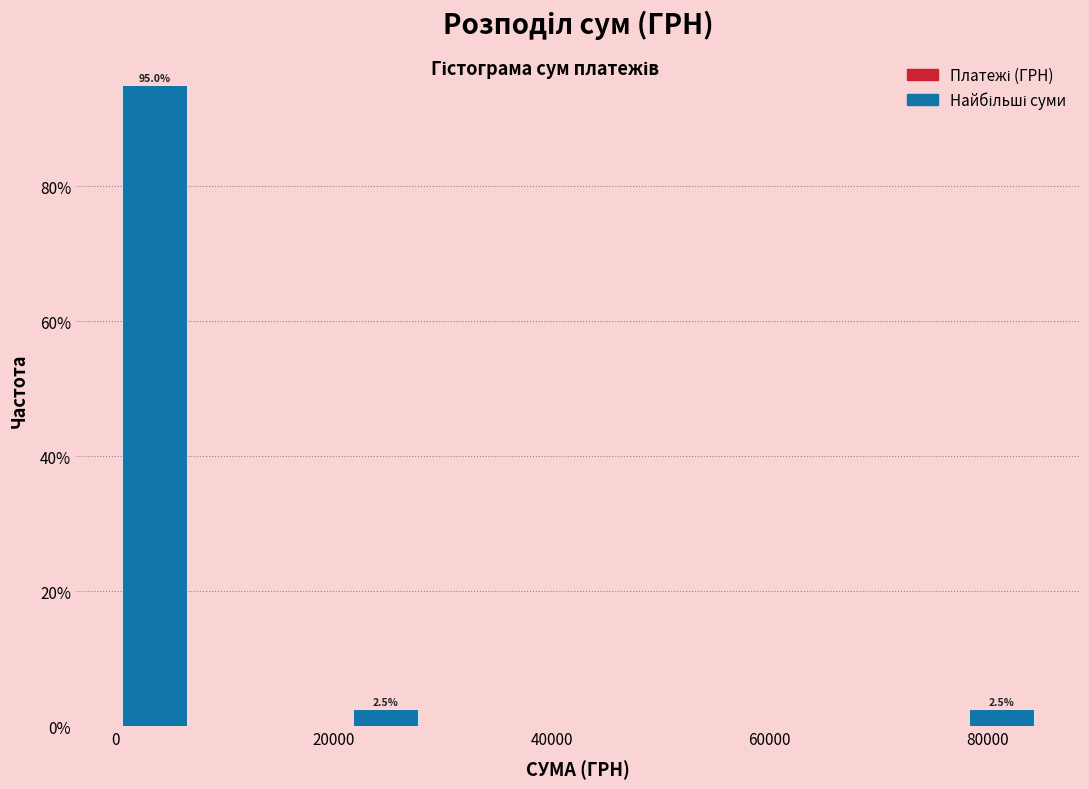

Read against the x-axis, roughly where is the centre of the tallest bar?

4000